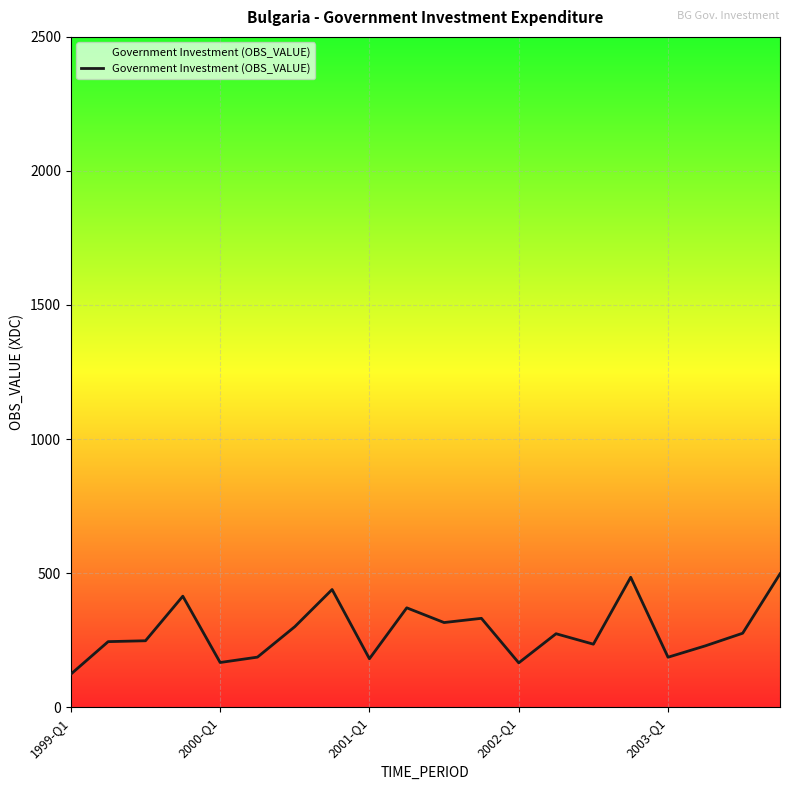

What is the greatest value displayed?

497.2